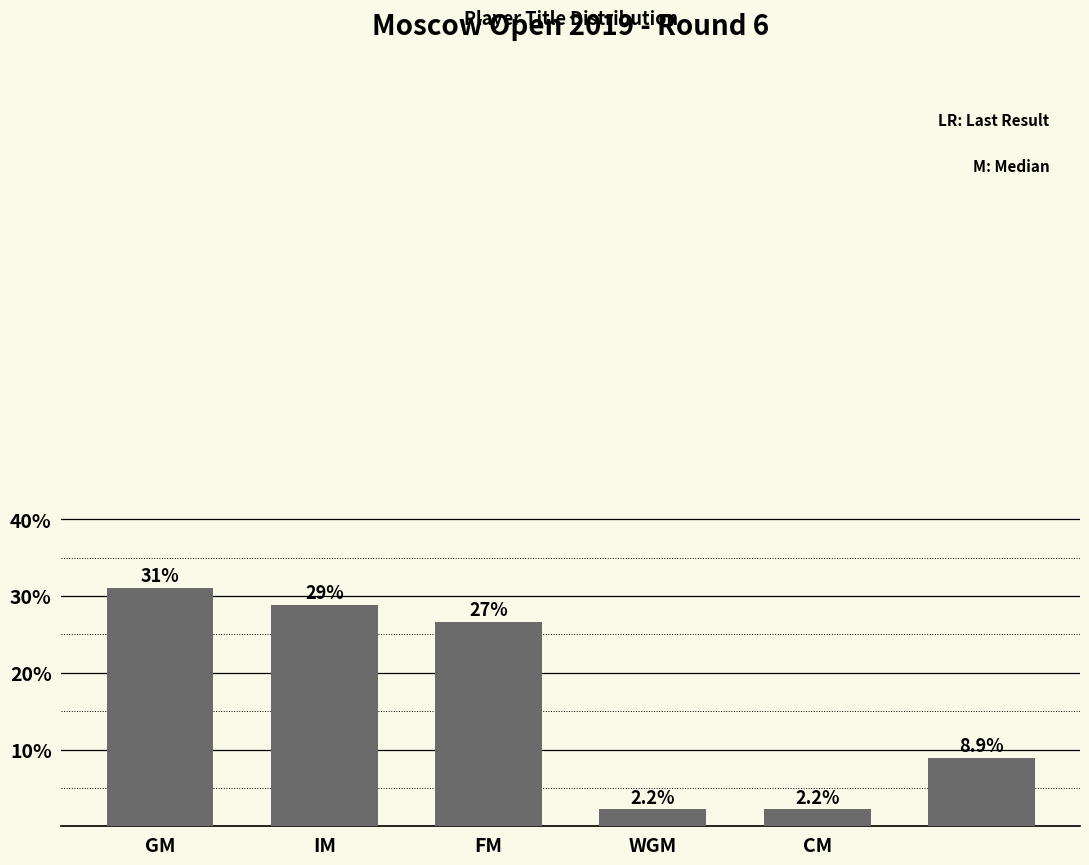

What is the minimum value shown in the chart?

2.2